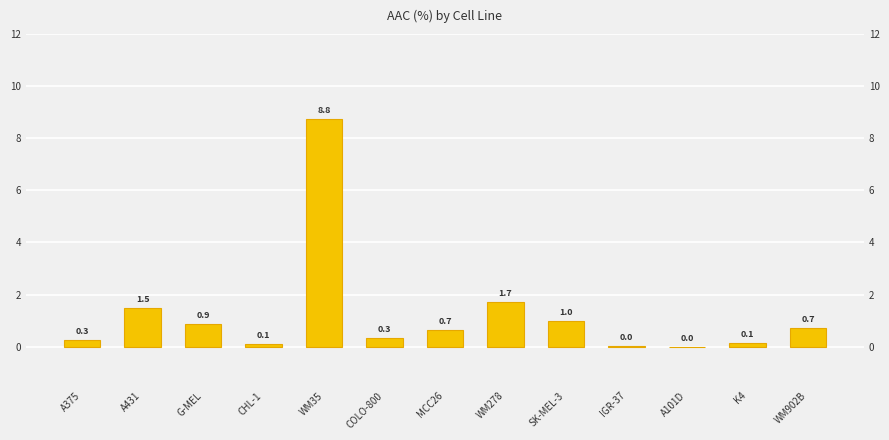

Are the bars horizontal?

No